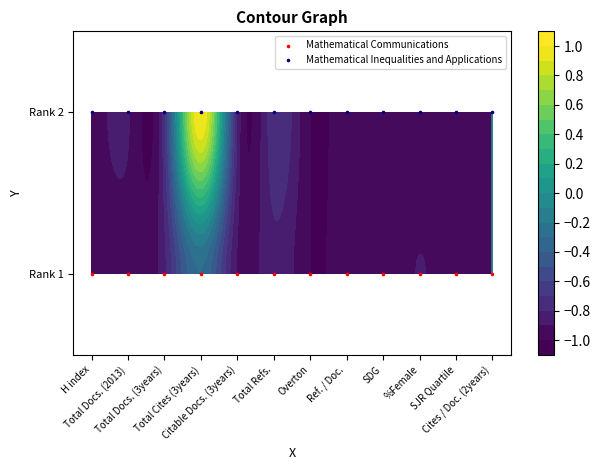

Which category has the lowest value in the Mathematical Inequalities and Applications series?

H index